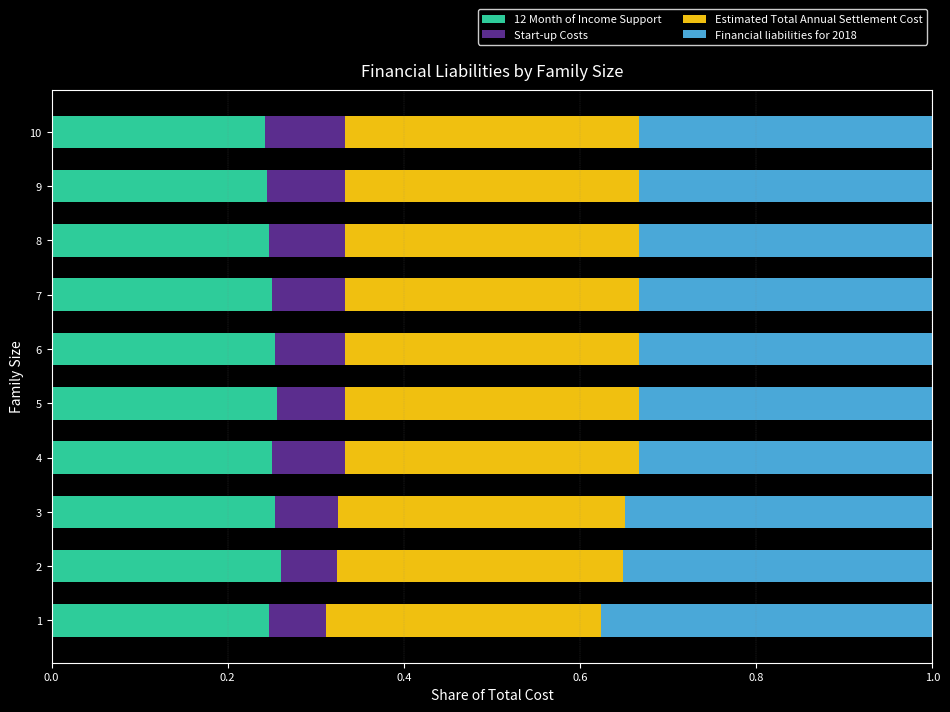

What is the sum of all 12 Month of Income Support values?

2.5